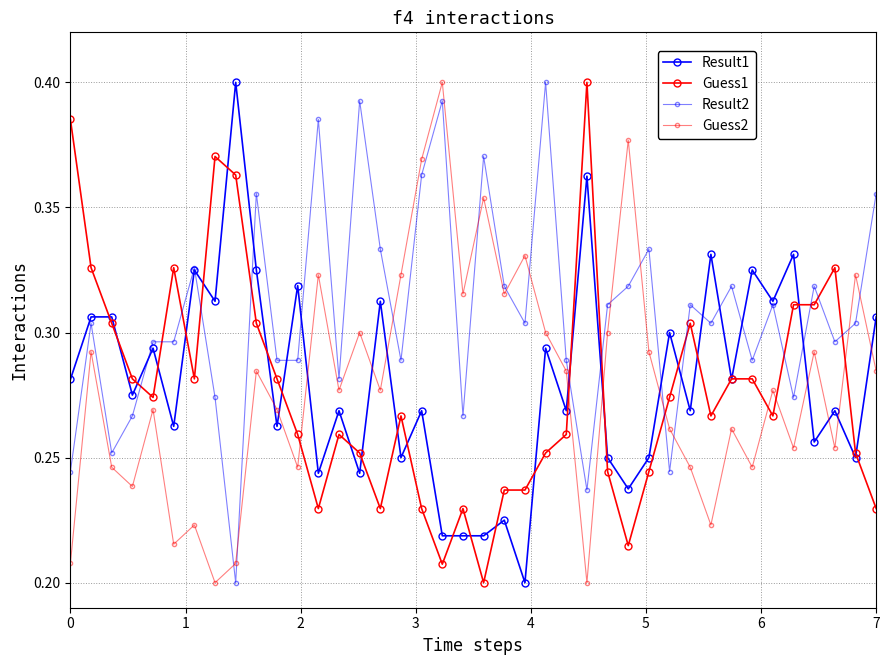

How many lines are shown in the chart?

4